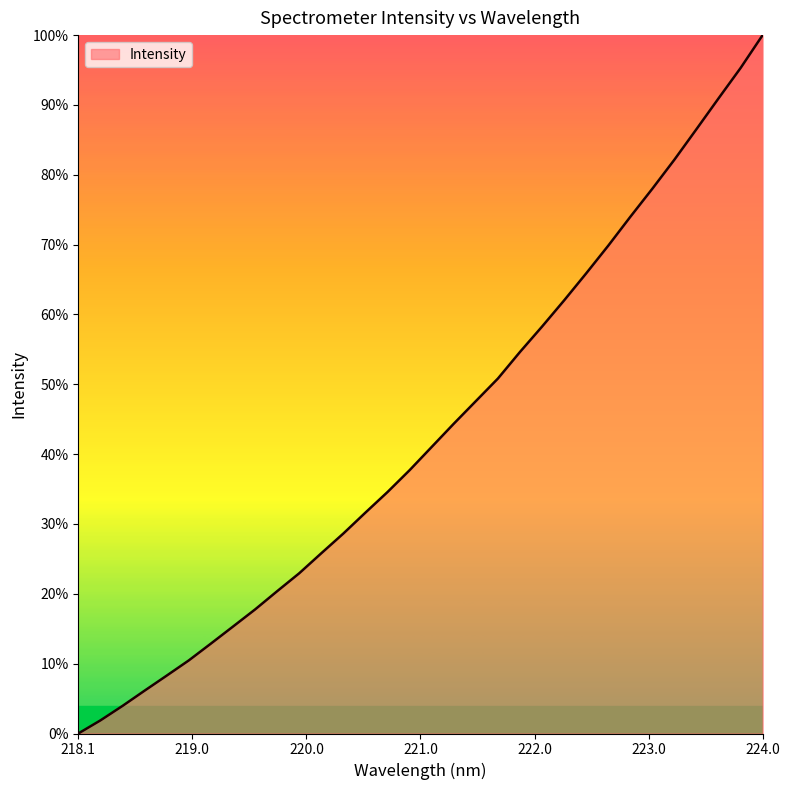

Reading left to right, list all the values displayed in this chart.

0.0	0.0	0.0	0.1	0.1	0.1	0.1	0.2	0.2	0.2	0.2	0.3	0.3	0.3	0.3	0.4	0.4	0.4	0.5	0.5	0.5	0.6	0.6	0.7	0.7	0.7	0.8	0.8	0.9	0.9	1.0	1.0